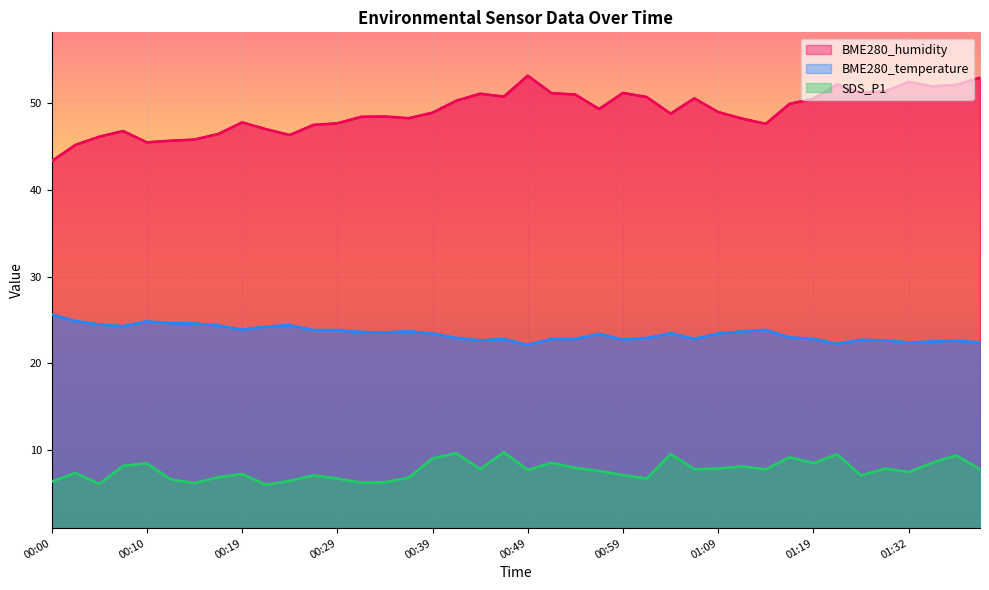

Reading left to right, list all the values displayed in this chart.

BME280_humidity: 00:00=43.4	00:02=45.2	00:05=46.2	00:07=46.8	00:10=45.5	00:12=45.7	00:15=45.8	00:17=46.5	00:19=47.8	00:22=47.0	00:24=46.4	00:27=47.5	00:29=47.7	00:32=48.5	00:34=48.5	00:37=48.3	00:39=48.9	00:42=50.3	00:44=51.1	00:47=50.8	00:49=53.2	00:52=51.2	00:54=51.0	00:57=49.4	00:59=51.2	01:02=50.7	01:04=48.8	01:07=50.6	01:09=49.0	01:12=48.3	01:14=47.6	01:17=50.0	01:19=50.5	01:22=52.2	01:25=51.2	01:30=51.4	01:32=52.5	01:35=52.0	01:37=52.1	01:40=53.0
BME280_temperature: 00:00=25.7	00:02=24.9	00:05=24.5	00:07=24.3	00:10=24.9	00:12=24.6	00:15=24.6	00:17=24.4	00:19=23.9	00:22=24.3	00:24=24.4	00:27=23.9	00:29=23.9	00:32=23.6	00:34=23.6	00:37=23.7	00:39=23.4	00:42=22.9	00:44=22.7	00:47=22.8	00:49=22.1	00:52=22.8	00:54=22.8	00:57=23.4	00:59=22.8	01:02=22.9	01:04=23.5	01:07=22.9	01:09=23.5	01:12=23.7	01:14=23.9	01:17=23.0	01:19=22.8	01:22=22.3	01:25=22.7	01:30=22.7	01:32=22.4	01:35=22.5	01:37=22.6	01:40=22.4
SDS_P1: 00:00=6.4	00:02=7.4	00:05=6.1	00:07=8.2	00:10=8.5	00:12=6.6	00:15=6.2	00:17=6.9	00:19=7.2	00:22=6.0	00:24=6.5	00:27=7.1	00:29=6.7	00:32=6.2	00:34=6.3	00:37=6.8	00:39=9.1	00:42=9.6	00:44=7.8	00:47=9.8	00:49=7.7	00:52=8.5	00:54=8.0	00:57=7.6	00:59=7.1	01:02=6.7	01:04=9.6	01:07=7.8	01:09=7.9	01:12=8.1	01:14=7.8	01:17=9.2	01:19=8.5	01:22=9.5	01:25=7.1	01:30=7.9	01:32=7.5	01:35=8.6	01:37=9.4	01:40=7.8